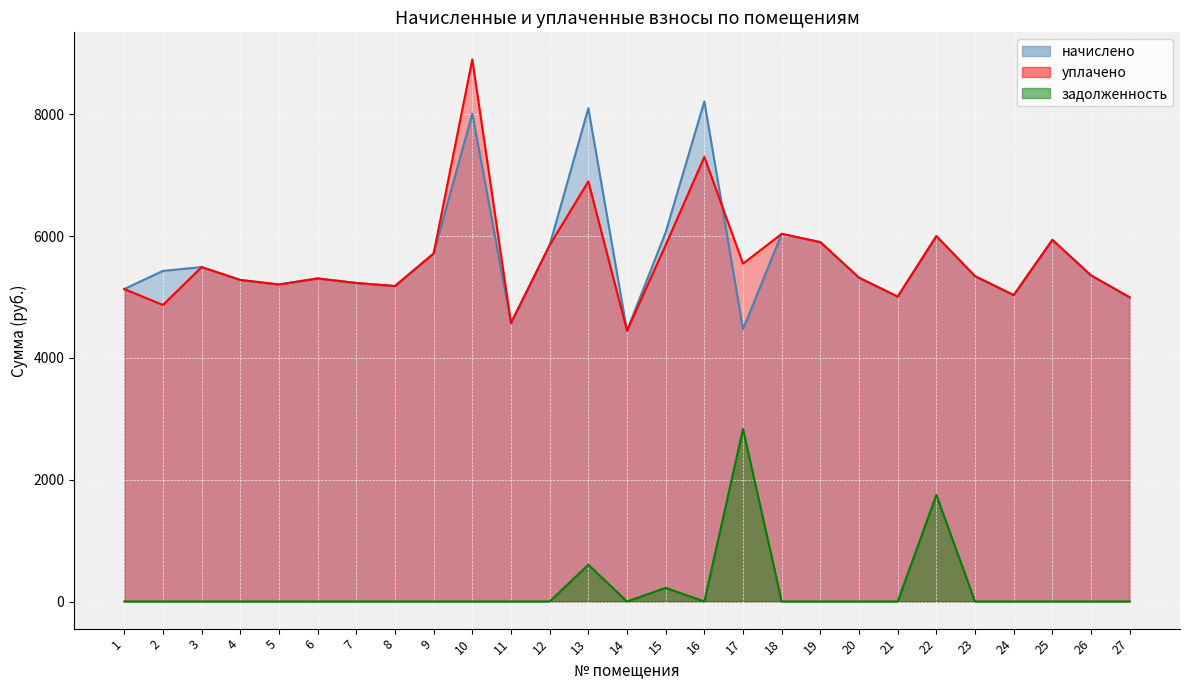

Is it true that уплачено equals 5179.1 at 8?

True